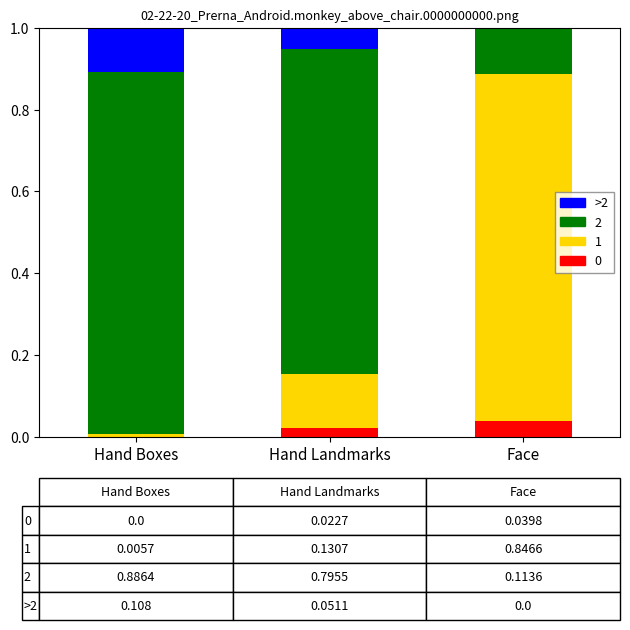

How many data points does each series have?

3